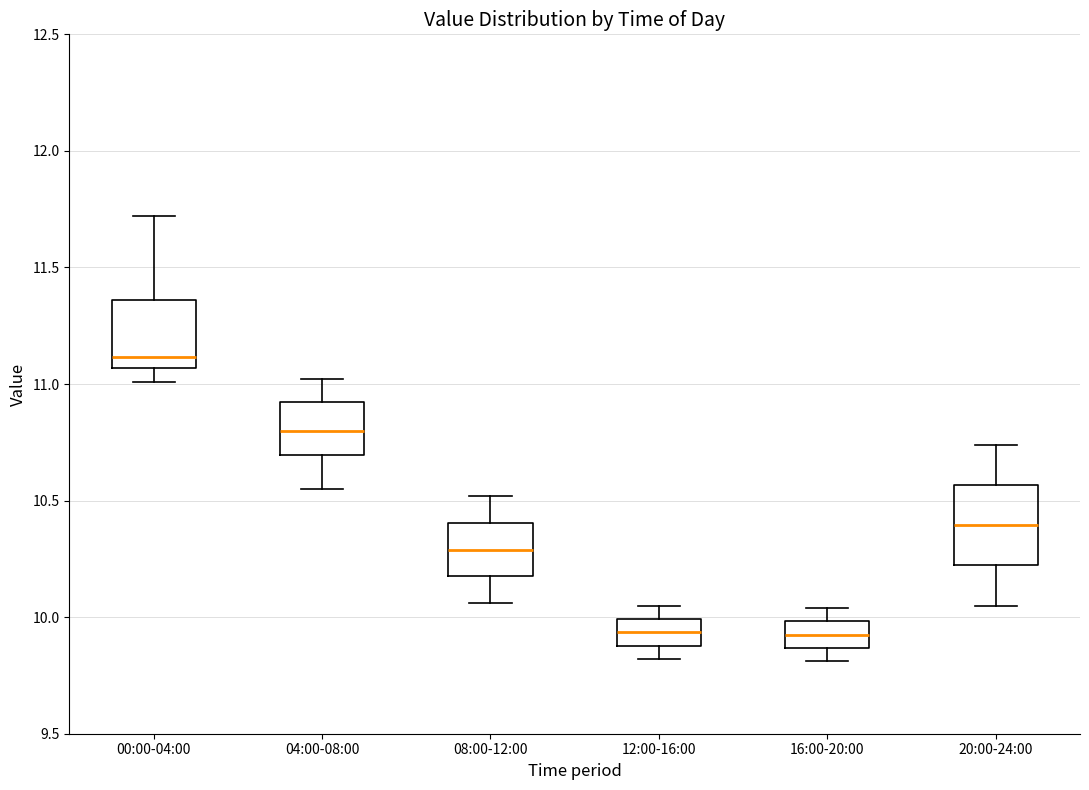

Where does the lower whisker of the box for 00:00-04:00 end on the y-axis? The values are not printed on the chart, so give them approximately, as read against the axis.

11.00